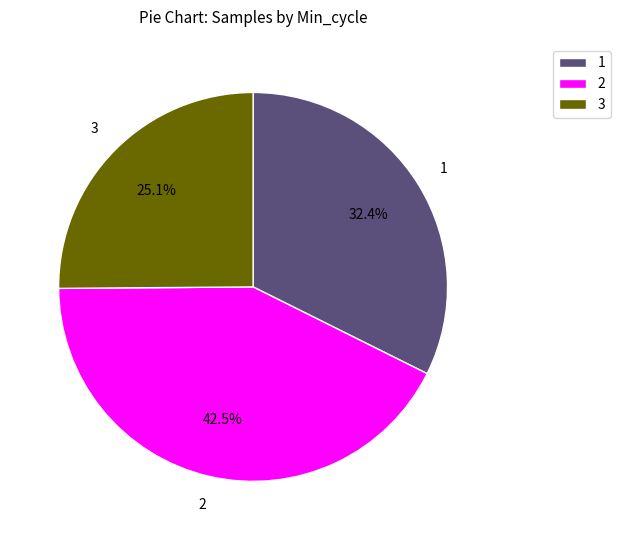

Which category has the smallest portion of the pie?

3